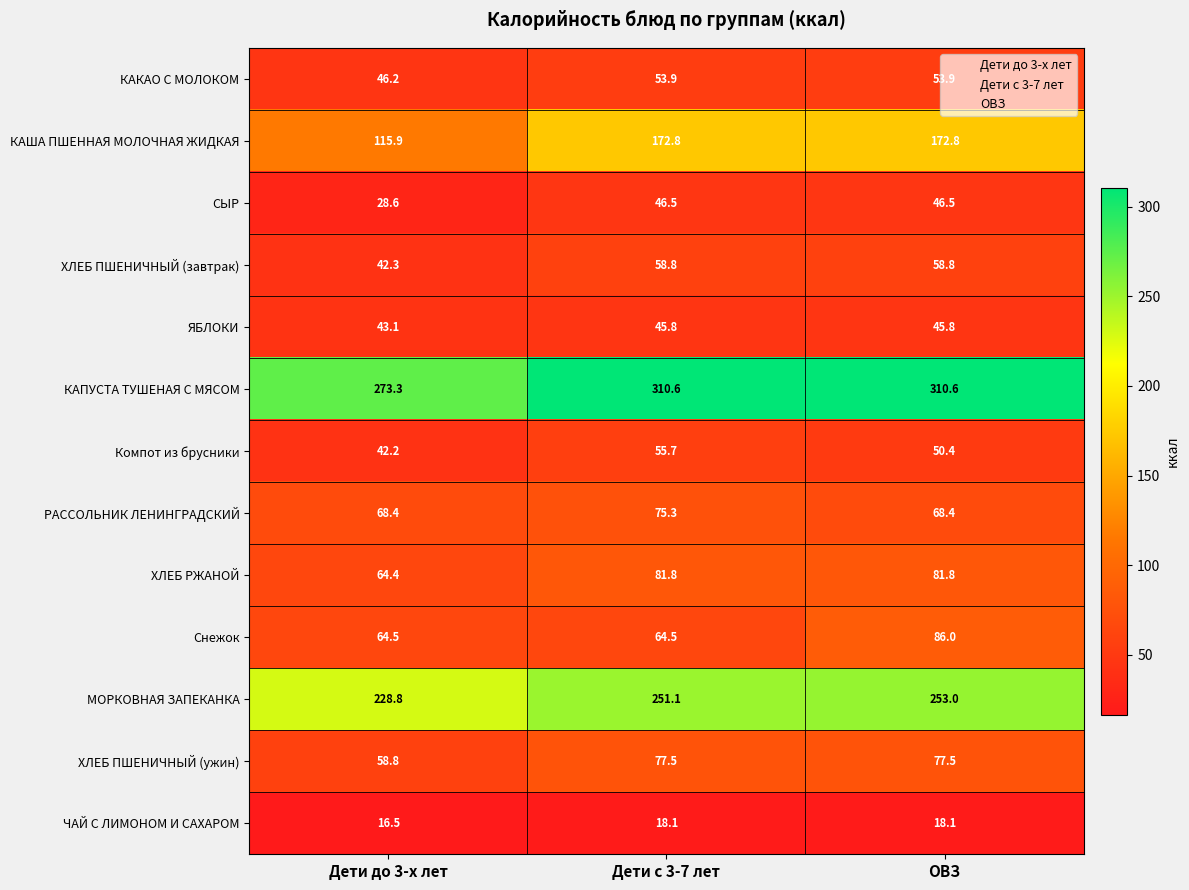

Which series has the largest total across all categories?

КАПУСТА ТУШЕНАЯ С МЯСОМ